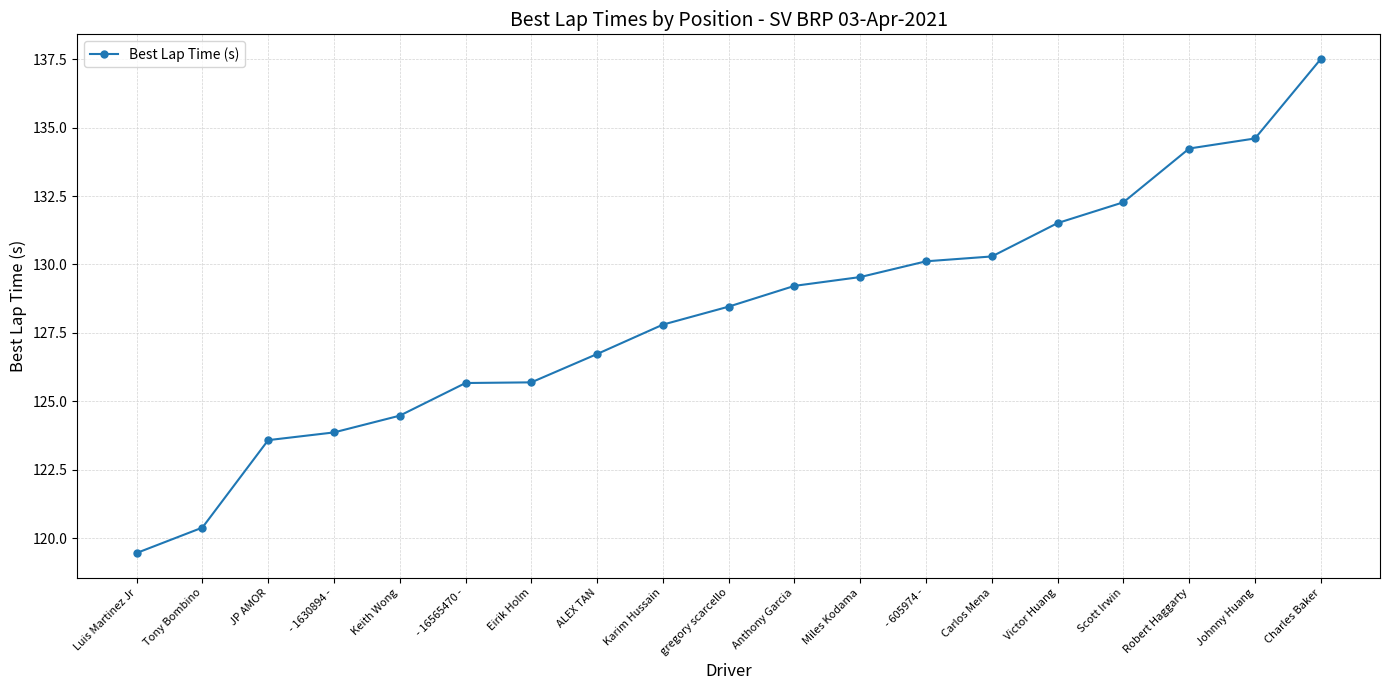

How many data points does each series have?

19